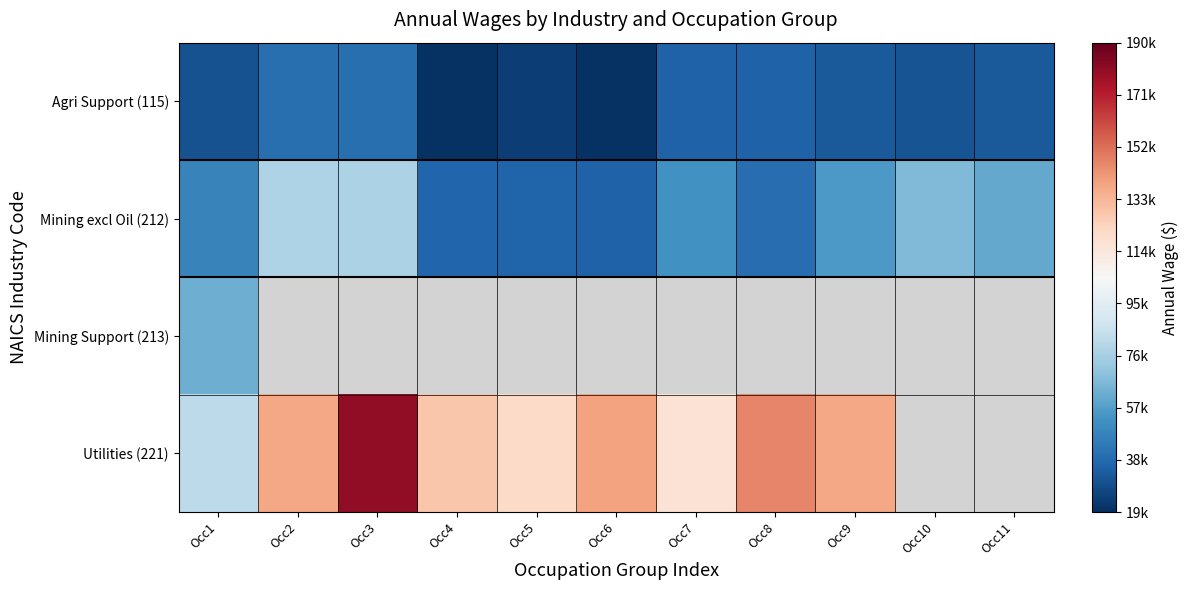

Which series changed the most between Occ2 and Occ8?

Mining excl Oil (212)